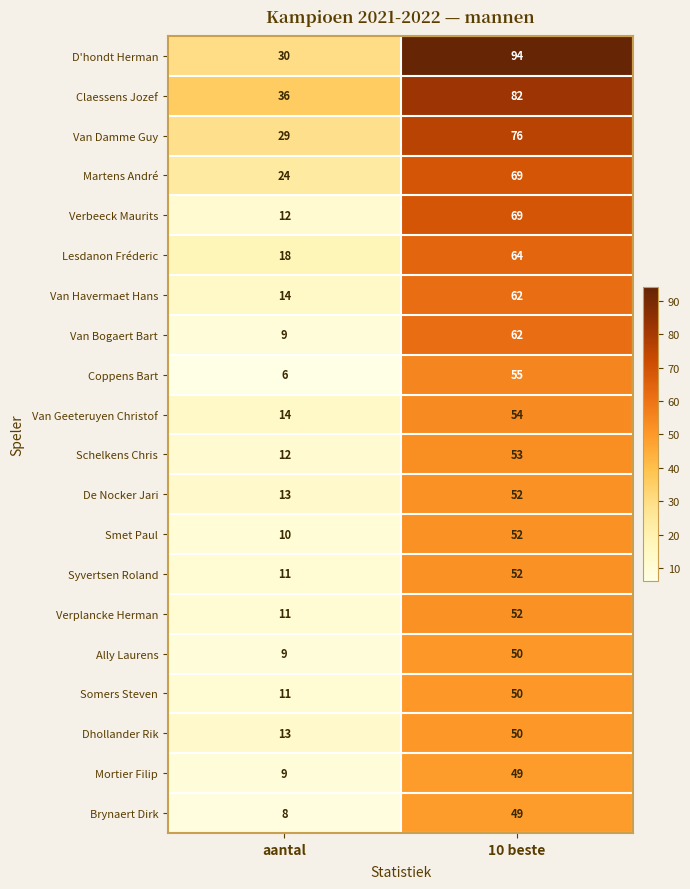

List the labels in order of Van Bogaert Bart value, largest first.

10 beste, aantal